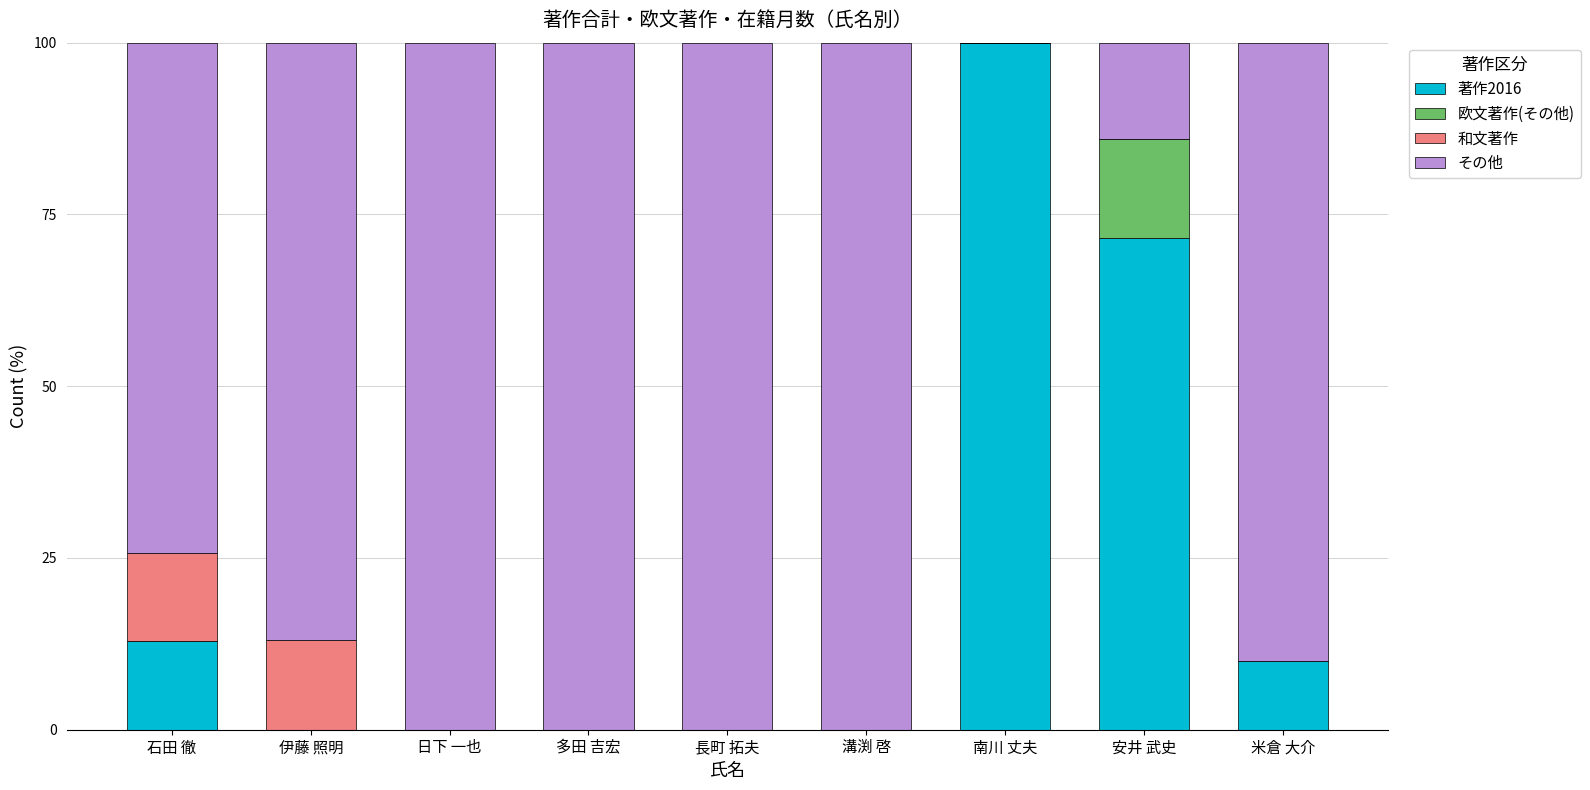

How many categories are shown in the chart?

9